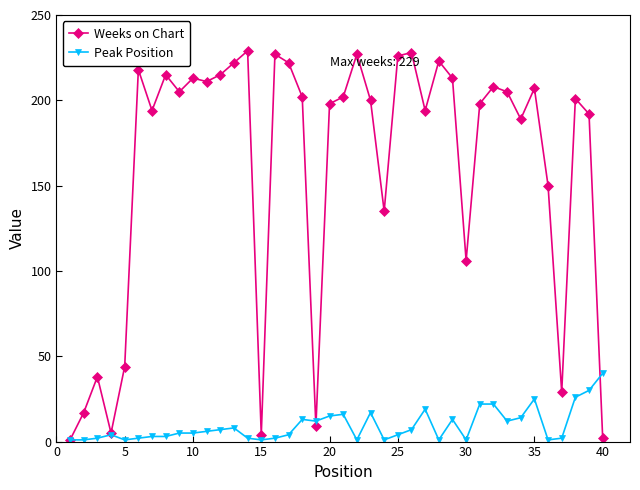

What is the difference between the maximum and minimum values in the Weeks on Chart series?

228